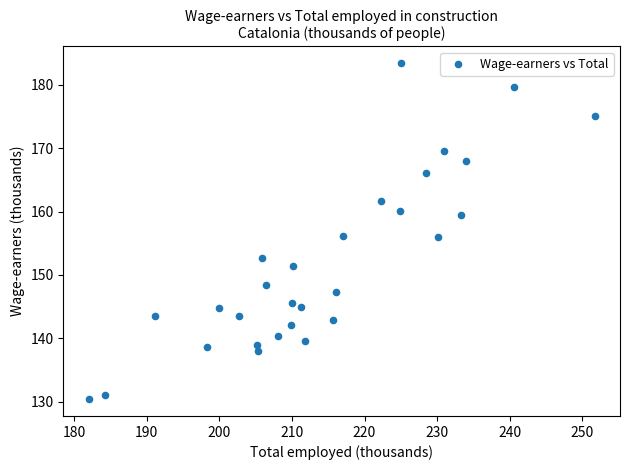

What is the range of X values (max minus min)?

69.7